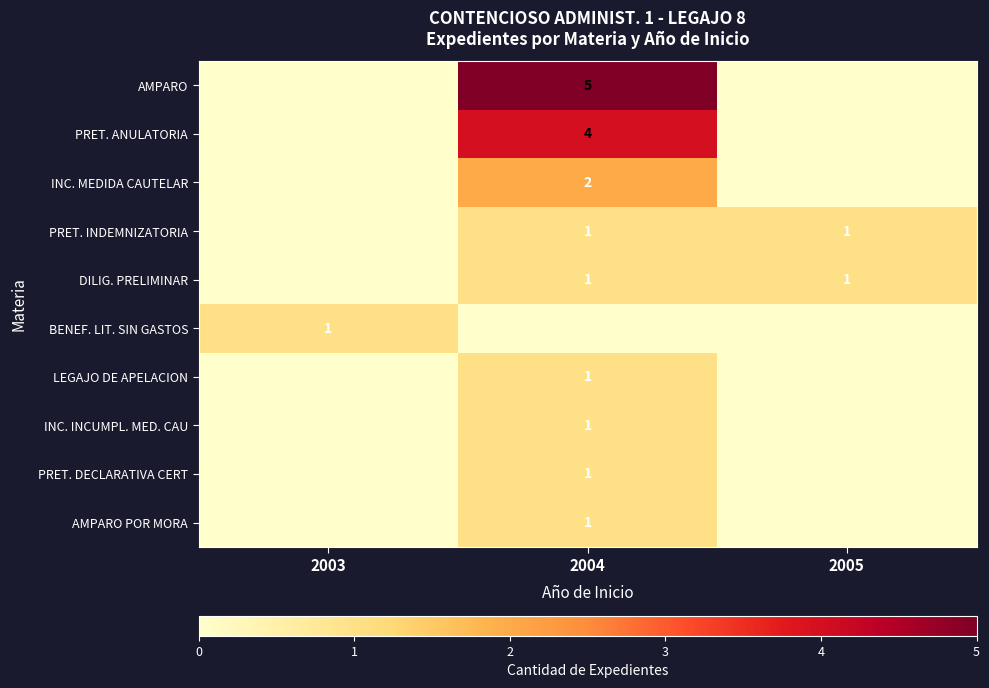

Which label corresponds to the largest value in the chart?

2004